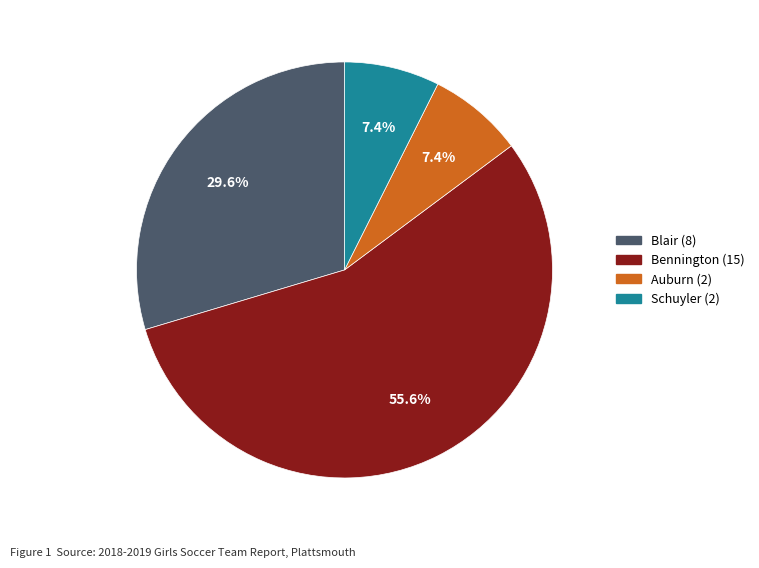

Approximately how many times larger is the value at Schuyler compared to Bennington?

0.1